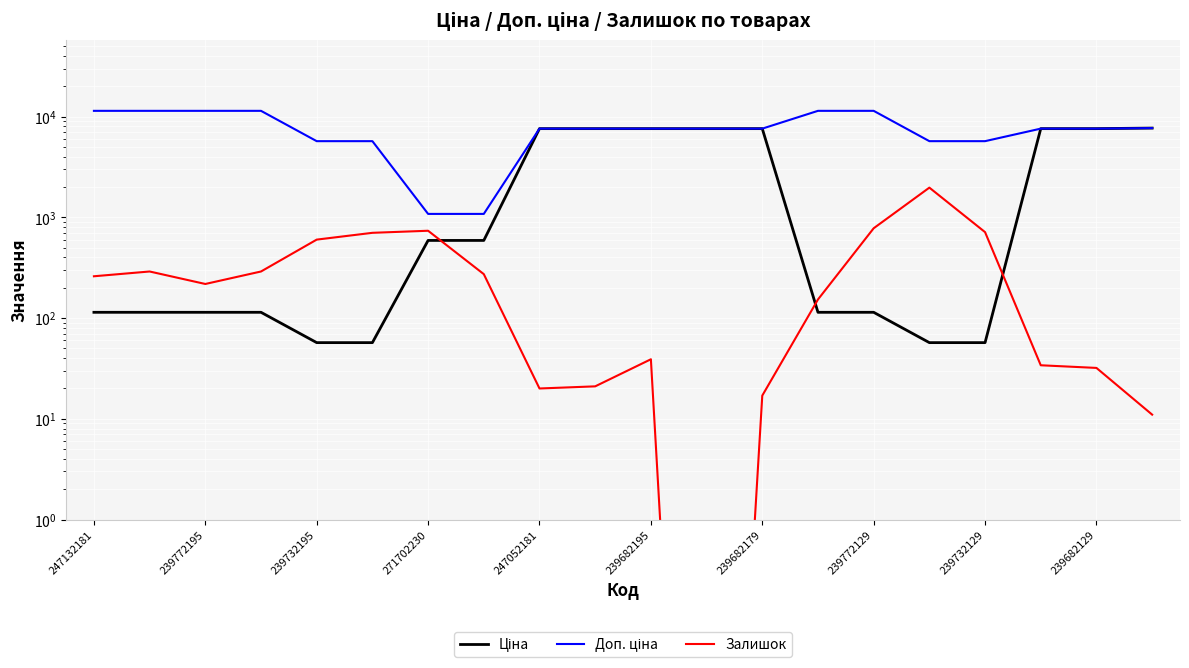

Which series has the widest spread of values?

Доп. ціна